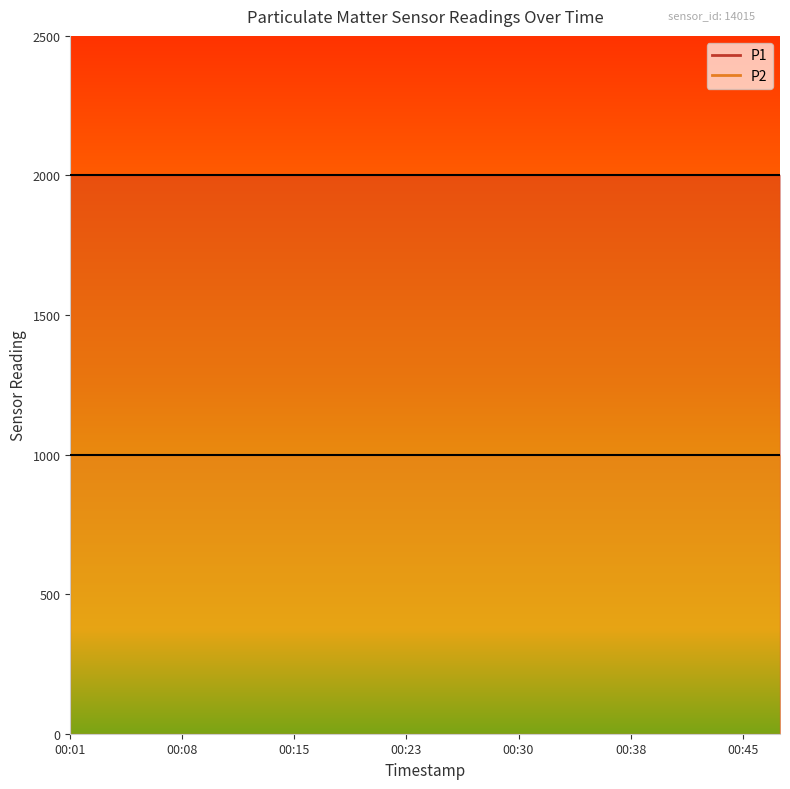

Is it true that P2 equals 999.9 at 00:18?

True